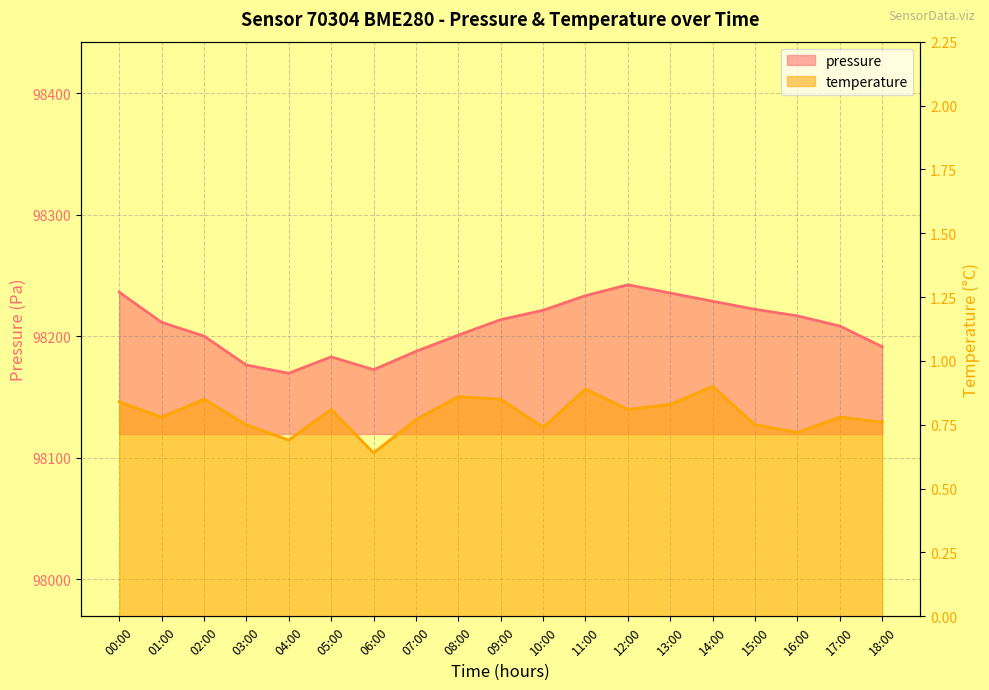

True or false: pressure and temperature cross at least once.

False